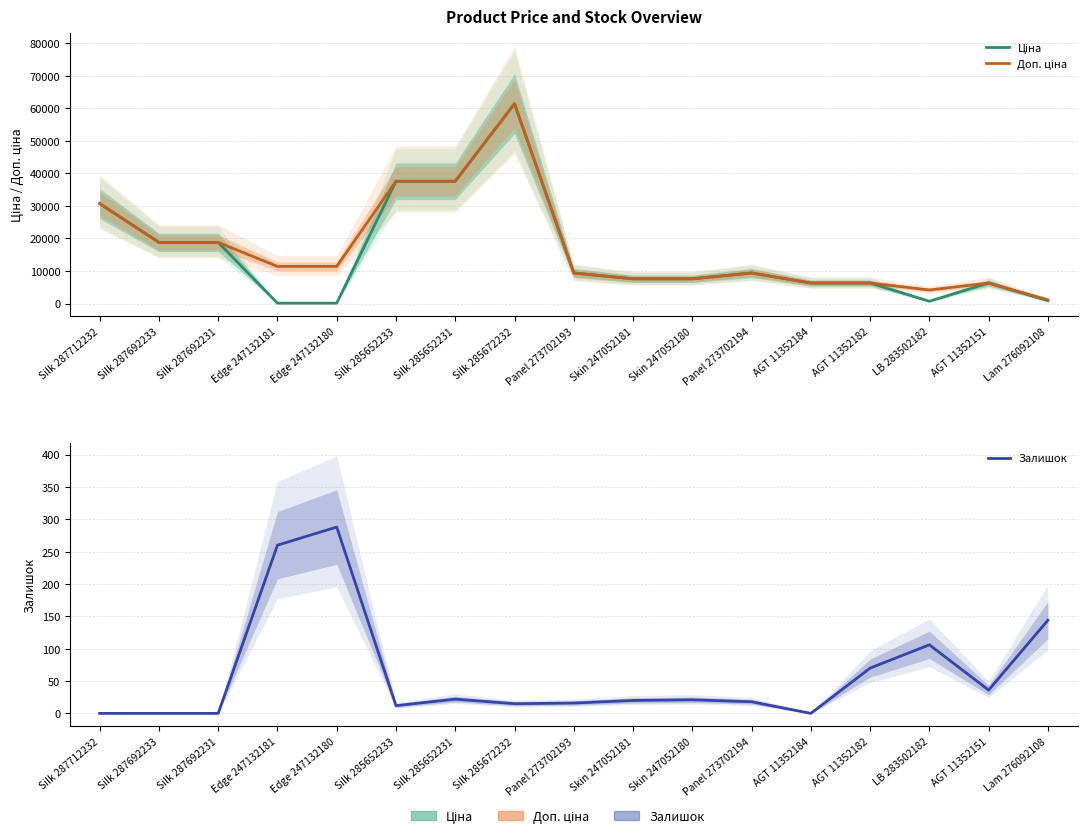

At which label is Ціна closest to 30774?

Silk 287712232